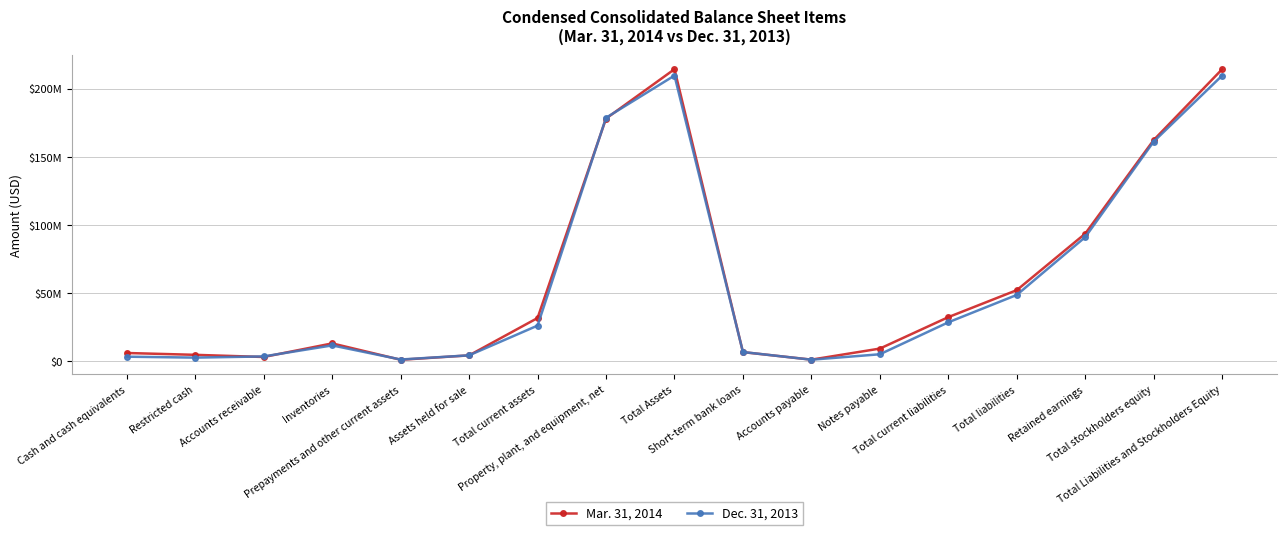

After their last crossing, which series has the higher values: Dec. 31, 2013 or Mar. 31, 2014?

Mar. 31, 2014